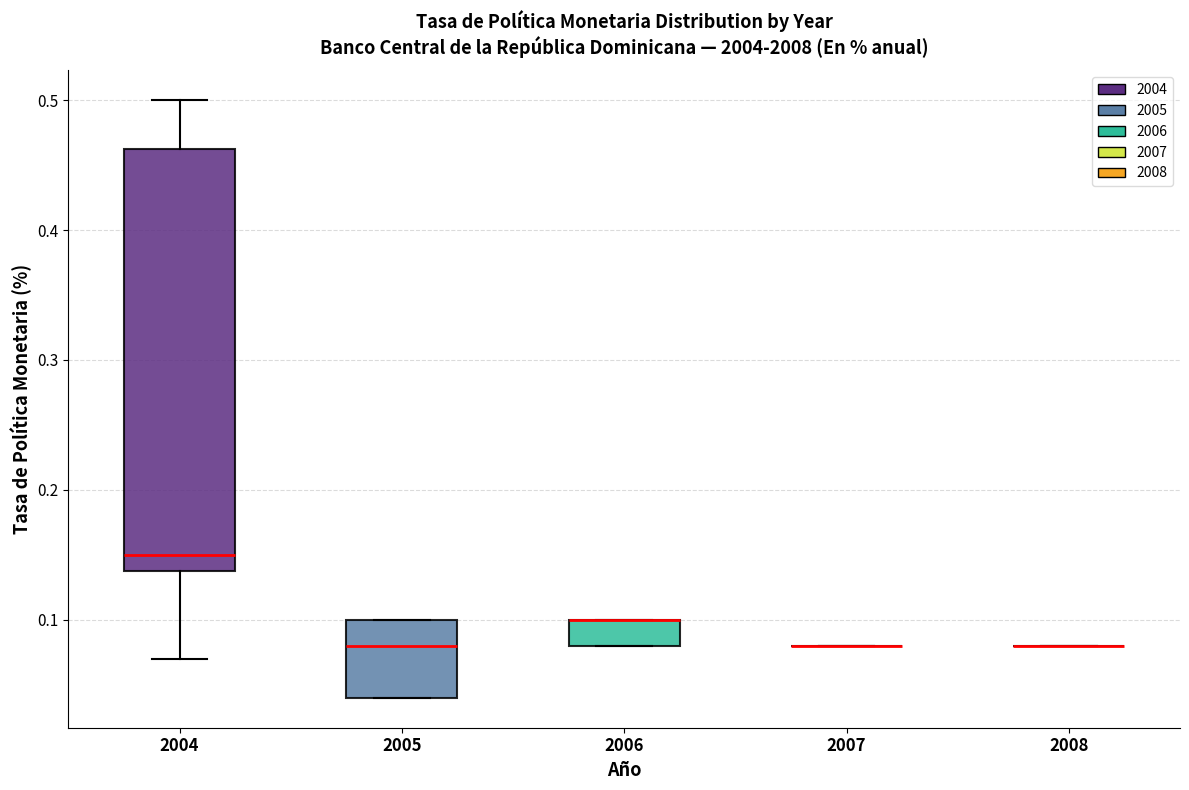

Comparing the boxes themselves (not the whiskers), which one is the tallest?

2004